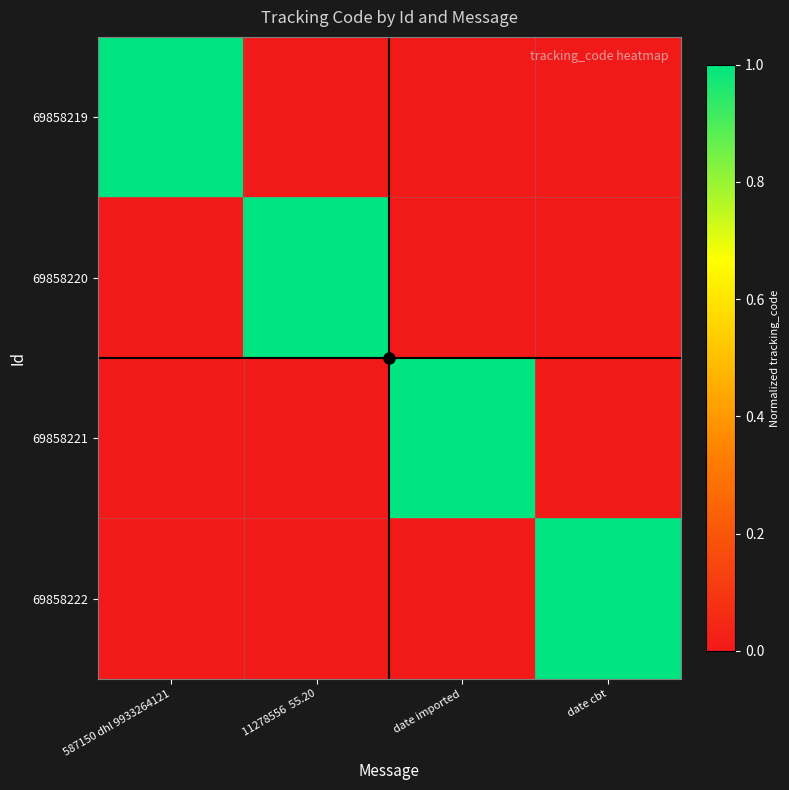

Which category has the lowest value across all series?

11278556  55.20